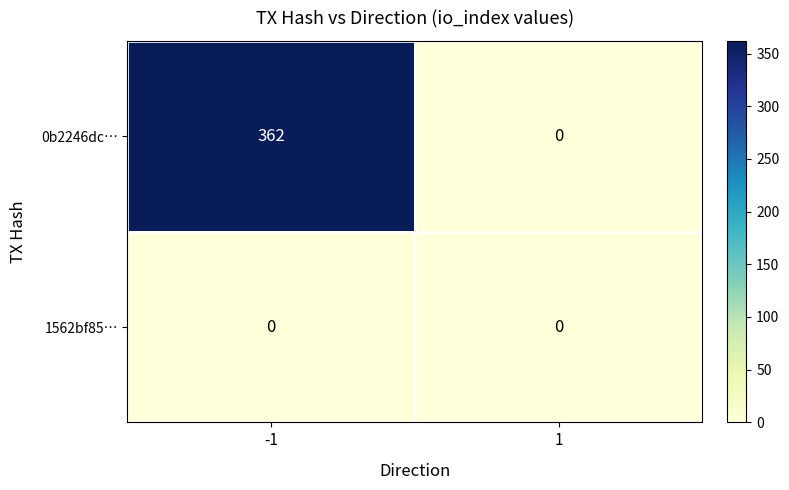

At which category is the sum across all series the highest?

-1